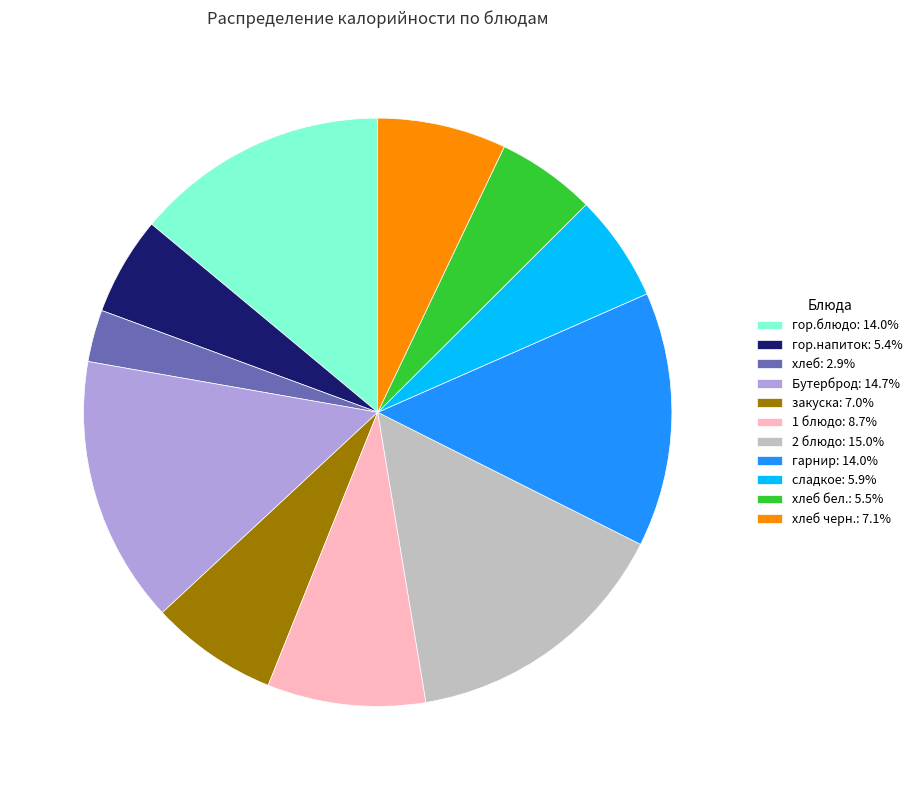

Is there a majority slice in this chart?

No